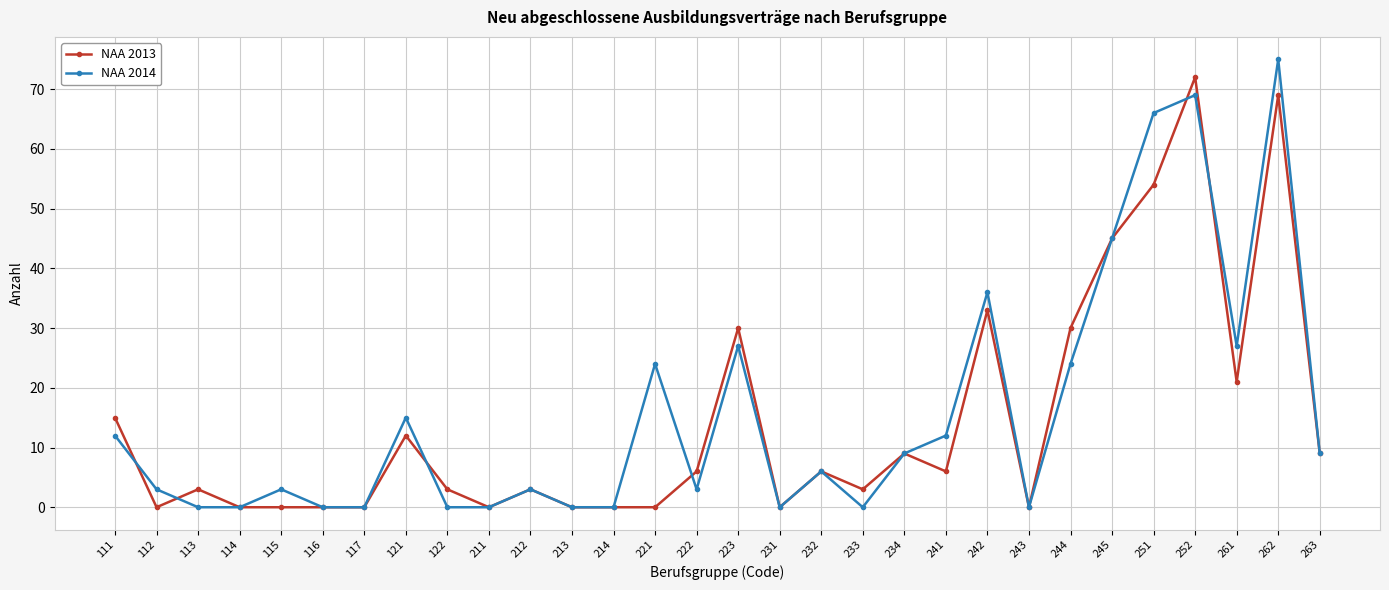

What is the maximum value for NAA 2013?

72